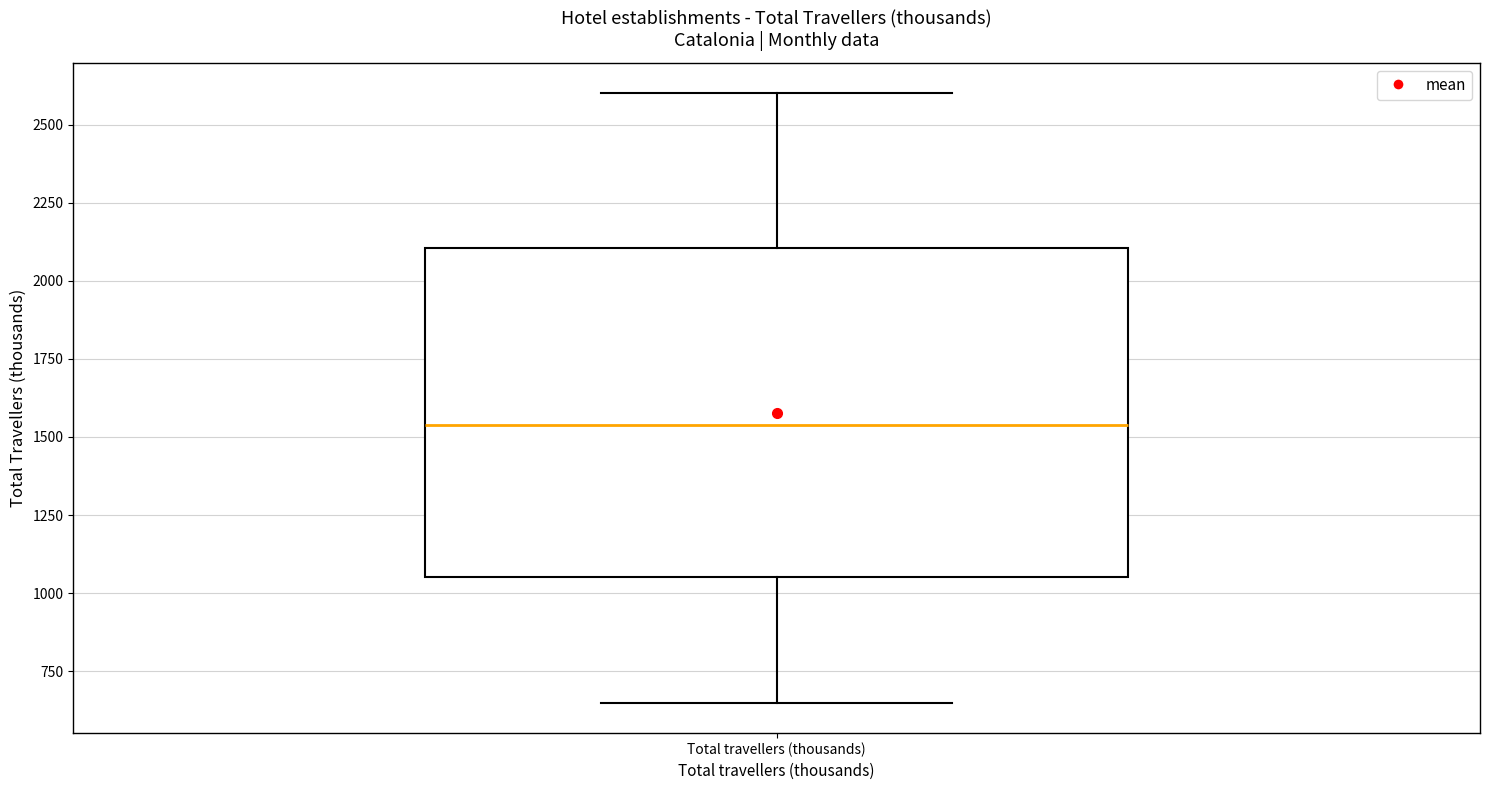

Transcribe this box plot: give where the median line is, the range the box spans, and where the two whiskers end, as read against the y-axis. The values are not printed on the chart, so give them approximately, as read against the axis.

median 1550, box 1050 to 2100, whiskers 650 to 2600